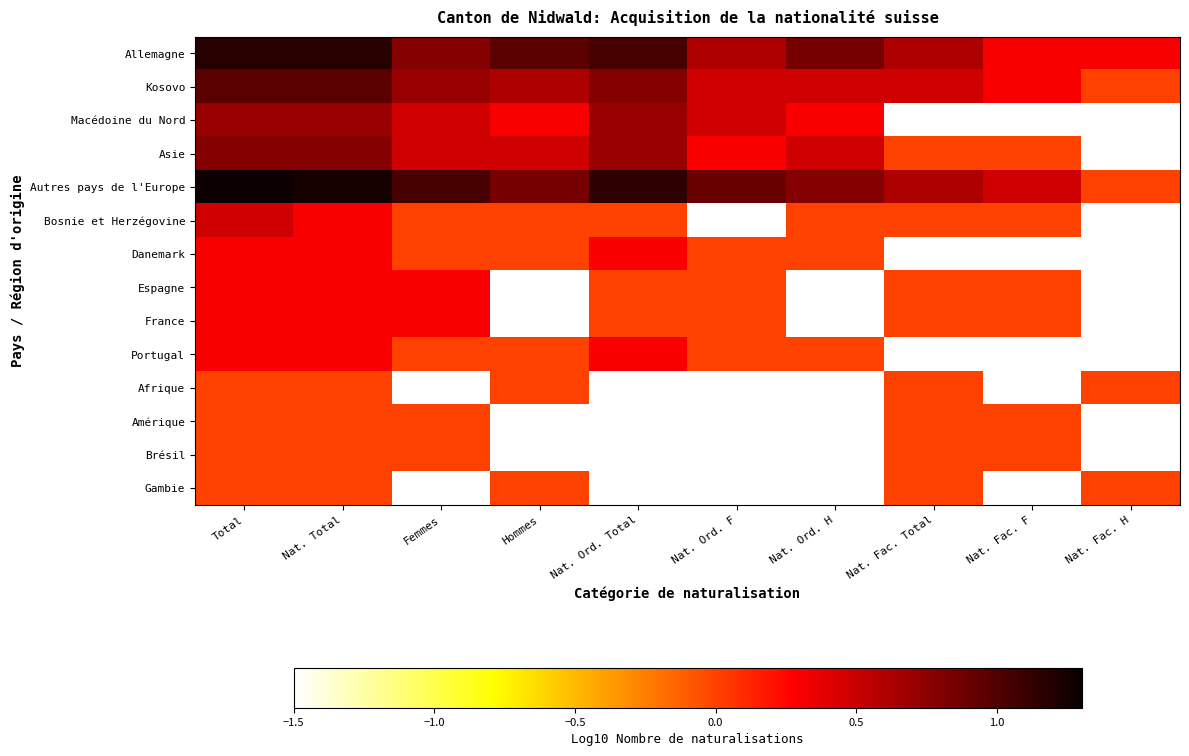

True or false: Macédoine du Nord has a value of 0.3 at Nat. Ord. F.

False